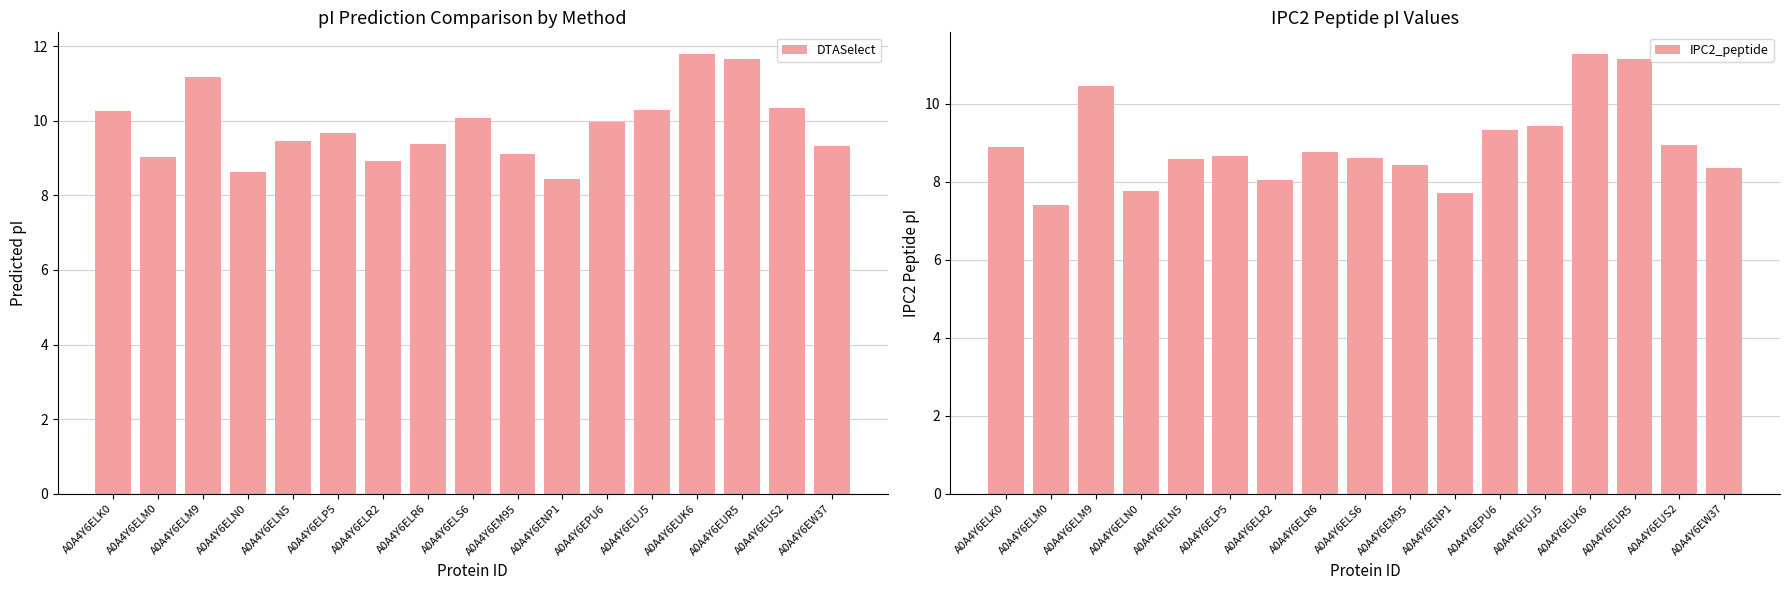

How many series are shown in this chart?

2